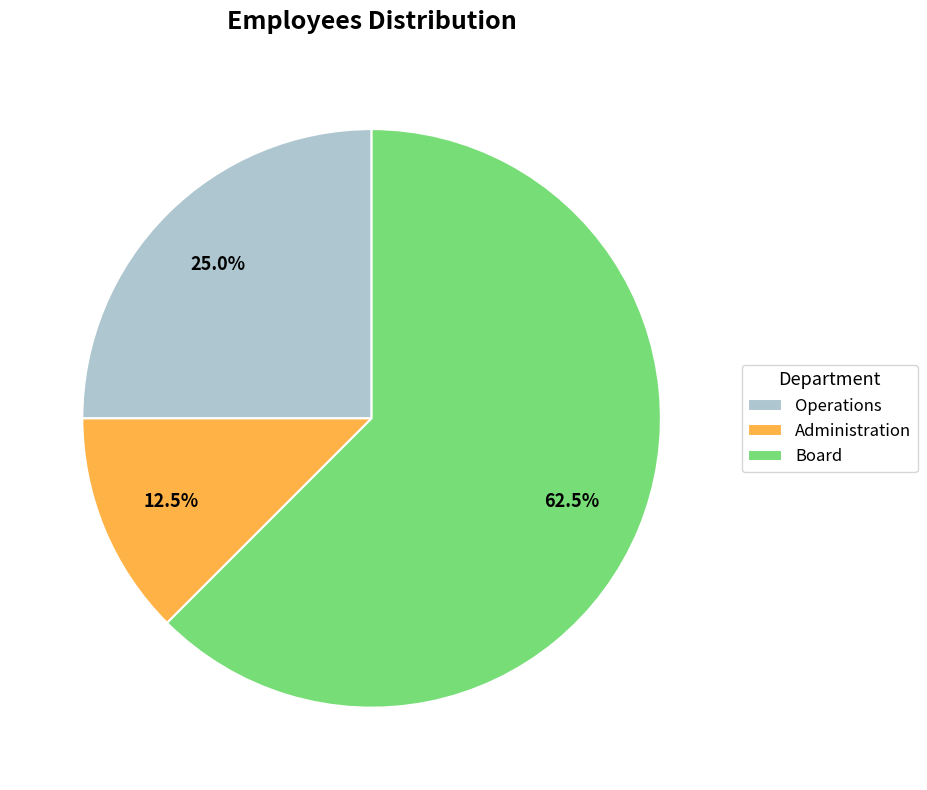

Rank the categories by value from lowest to highest.

Administration, Operations, Board